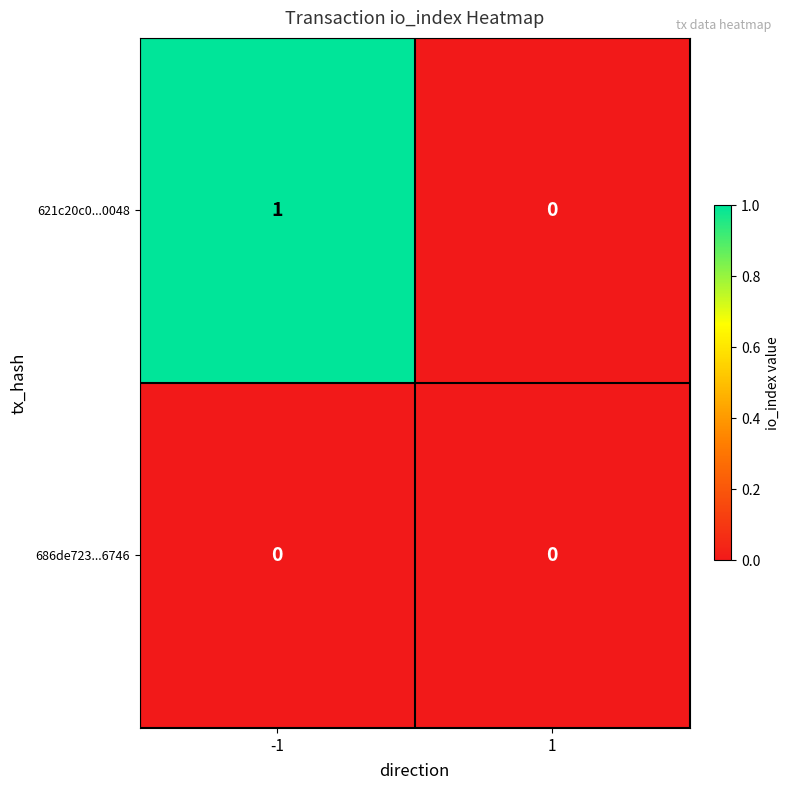

Between -1 and 1, which series saw the biggest shift?

621c20c0...0048